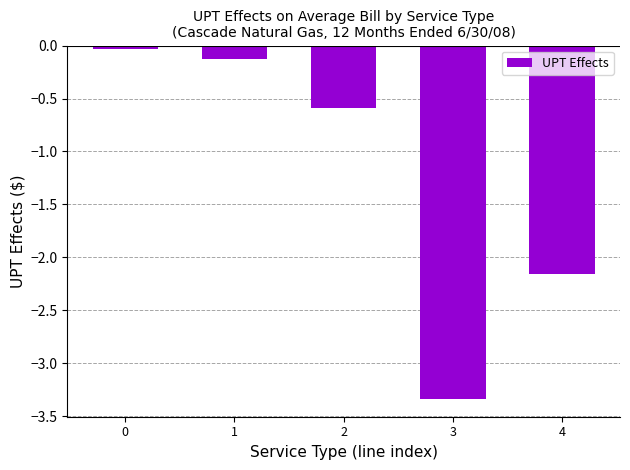

What value does the data have at 2?

-0.6